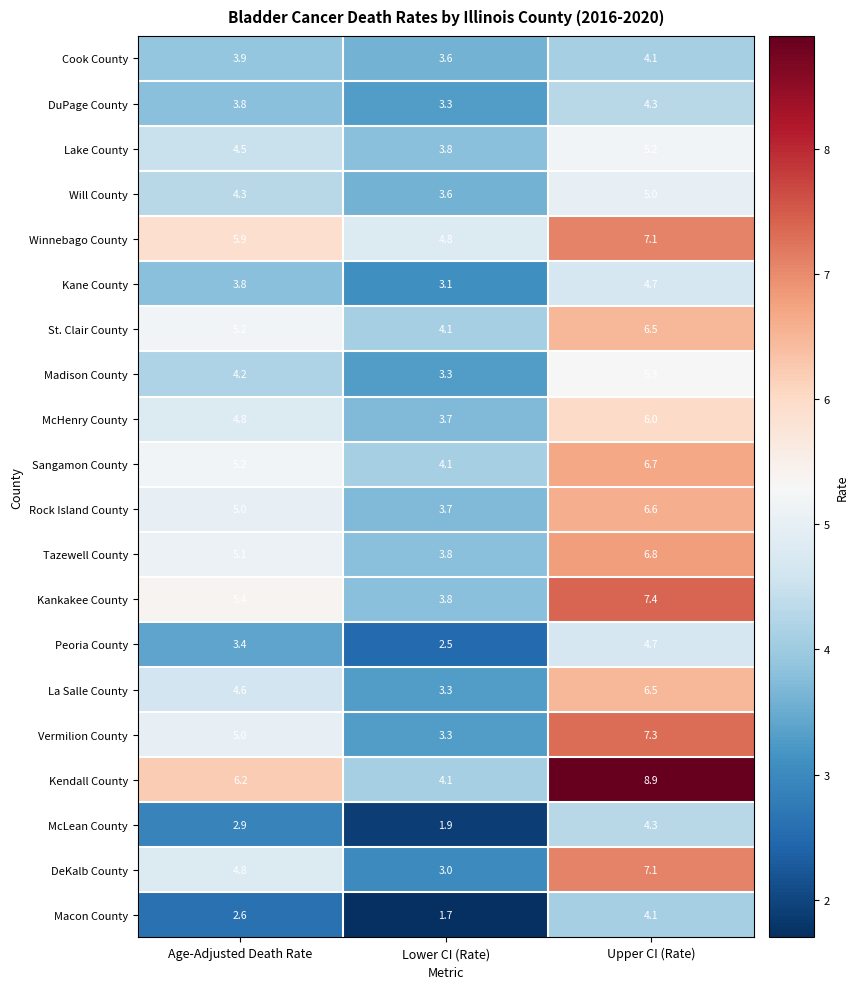

What value does the Will County series have at Upper CI (Rate)?

5.0